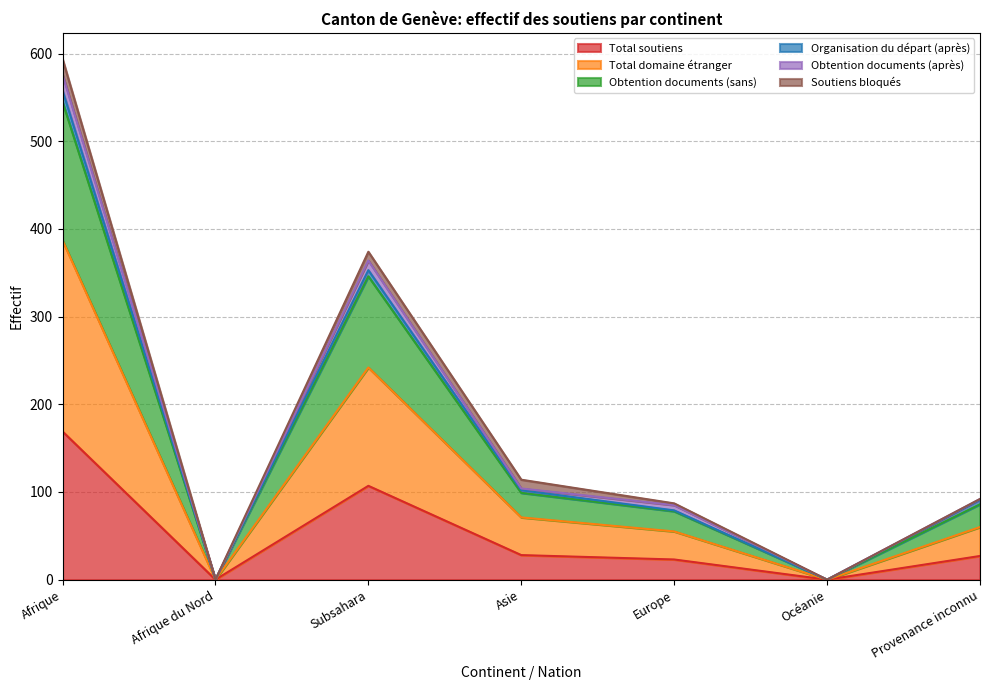

How many categories are shown in the chart?

7